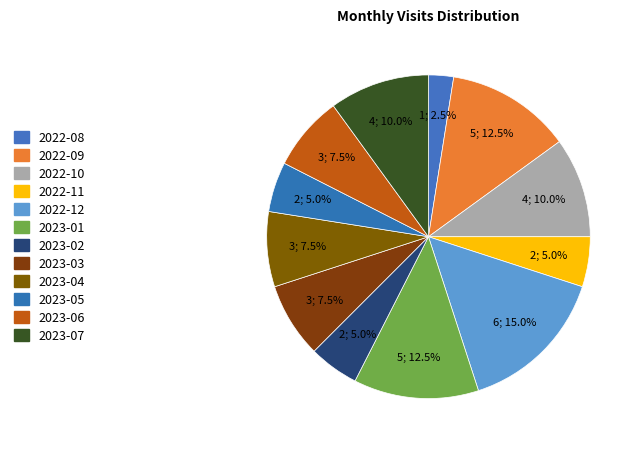

What is the smallest slice in the pie chart?

2022-08